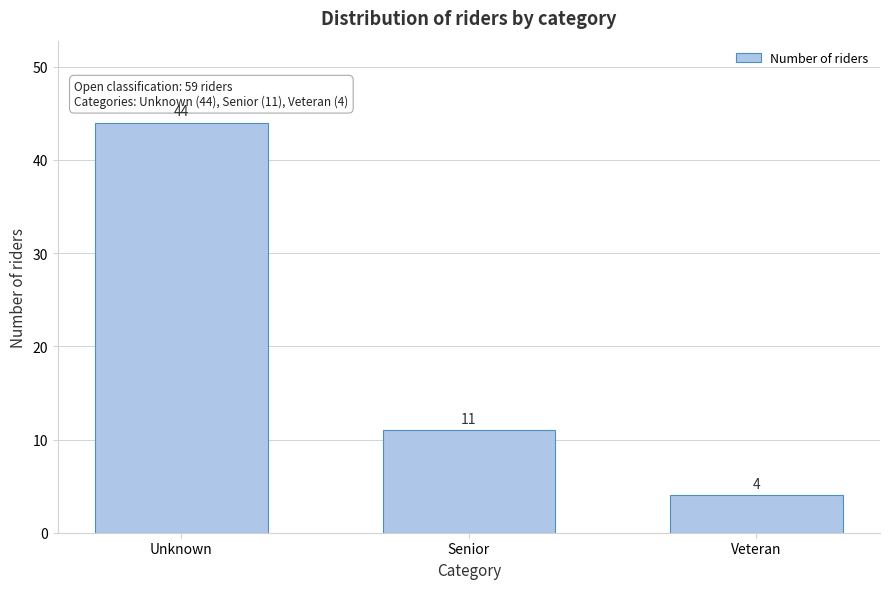

Reading right to left, transcribe all the data shown in this chart.

Veteran=4	Senior=11	Unknown=44